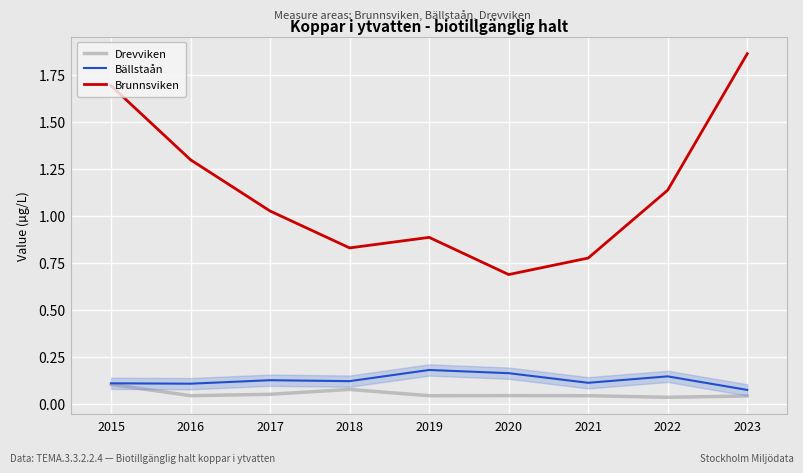

Does the chart display data point markers on the line(s)?

No